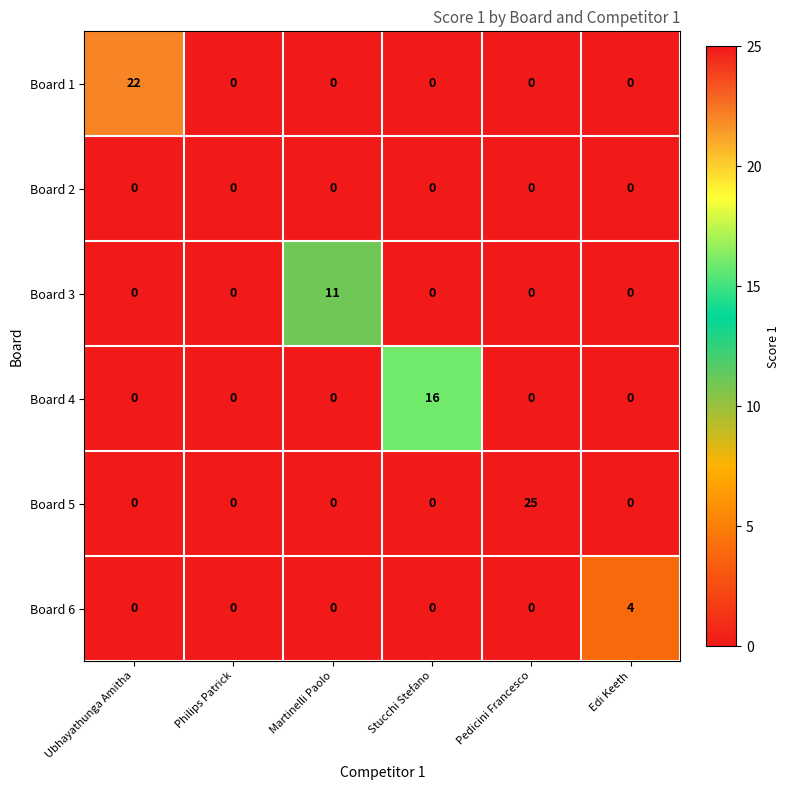

The Board 6 series shows 0 at Ubhayathunga Amitha. True or false?

True